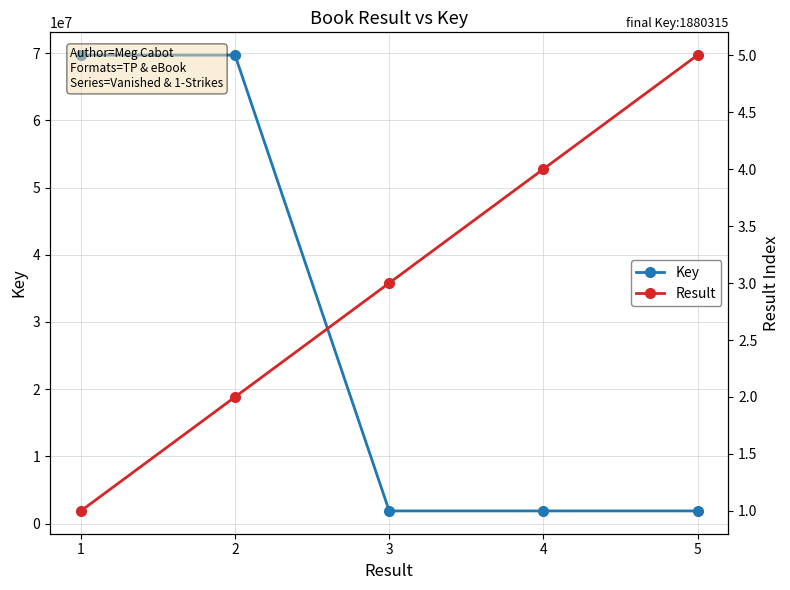

List the series in order of their peak value, lowest first.

Result, Key